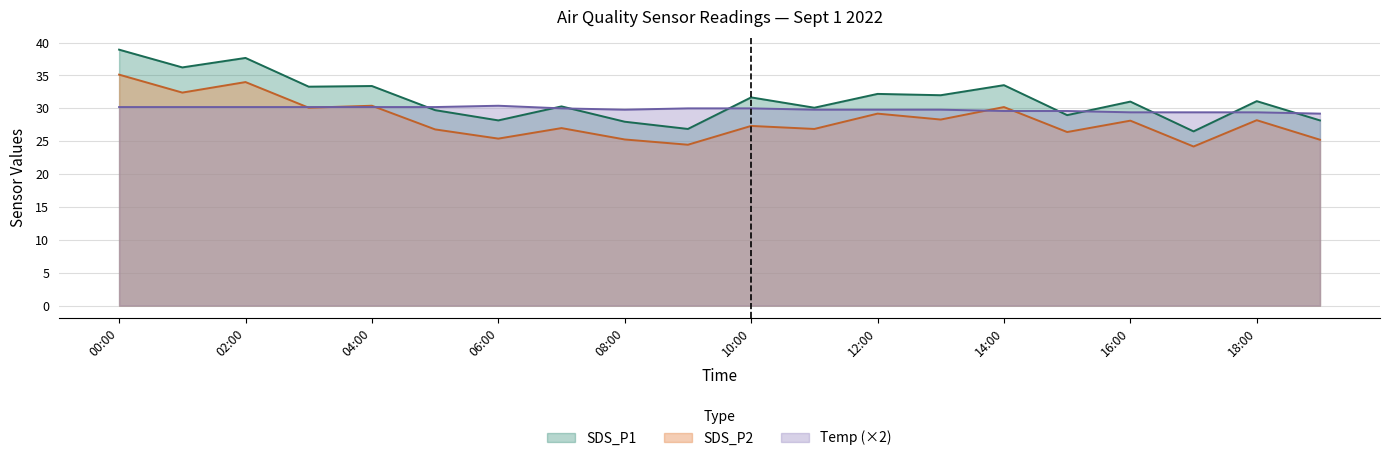

What is the label of the 15th point from the right?

2022-09-01 05:00